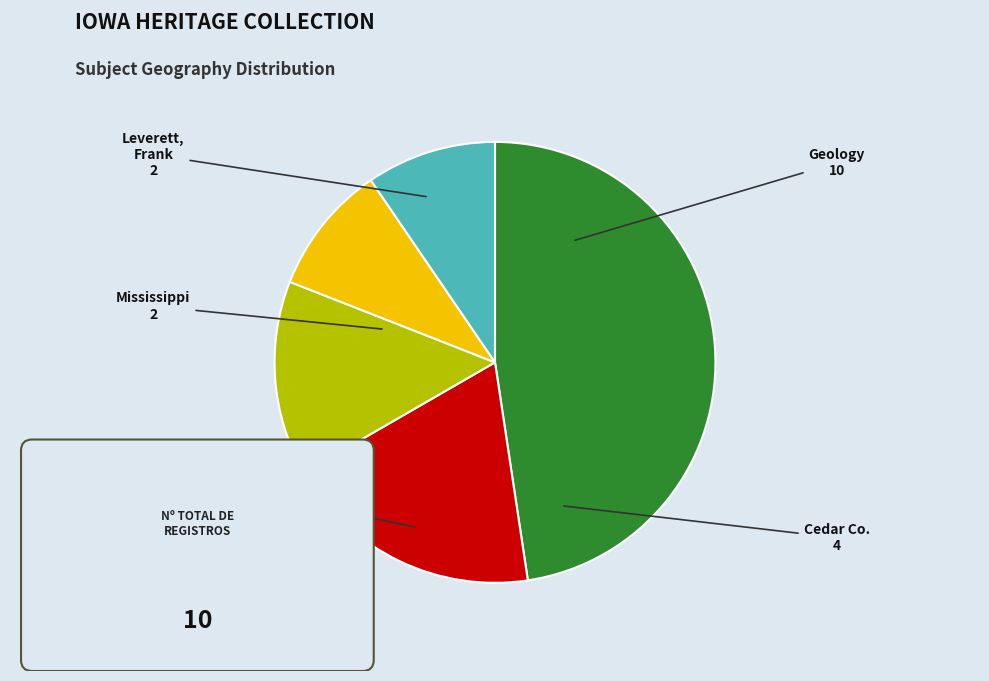

Is it true that Remote Item is 50% of the pie?

False